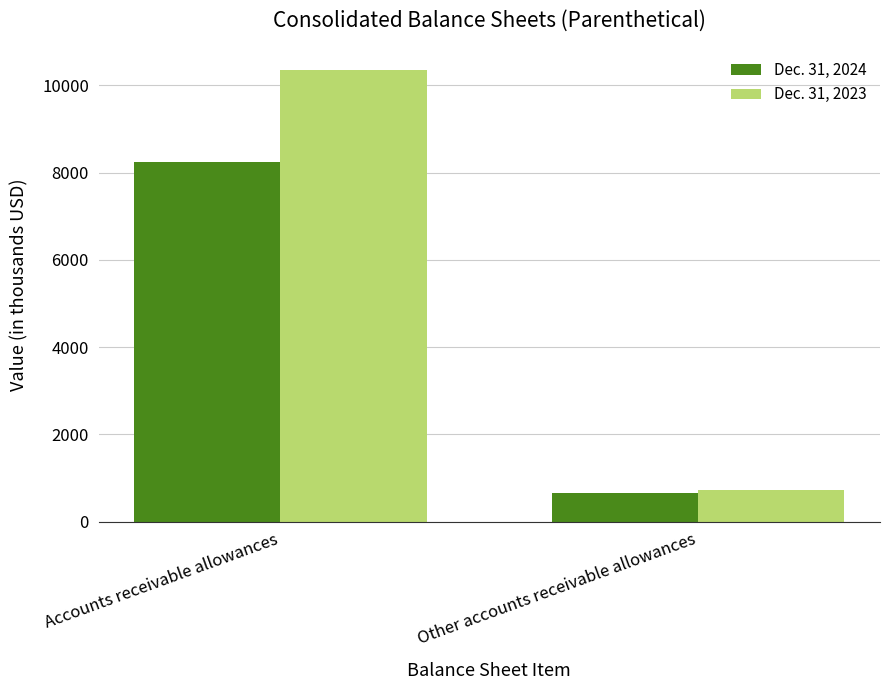

Which series has the widest spread of values?

Dec. 31, 2023